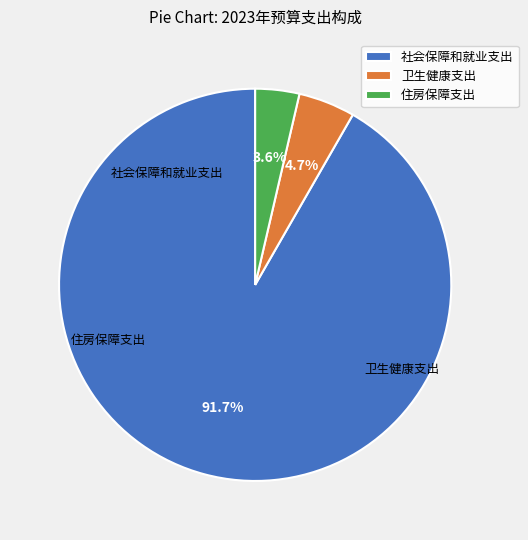

Is it true that 社会保障和就业支出 is 99% of the pie?

False